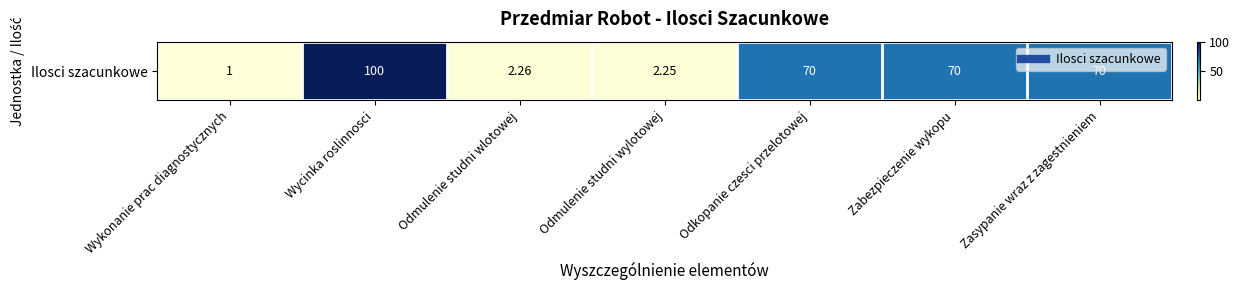

True or false: the data shows 47.1 at Zasypanie wraz z zagestnieniem.

False